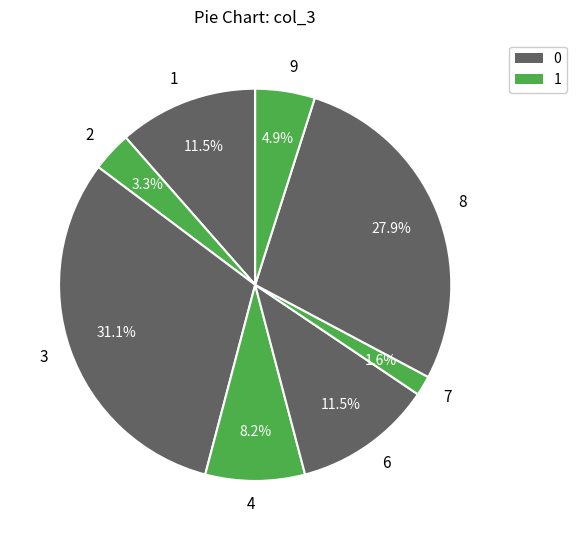

Approximately how many times larger is the value at 3 compared to 4?

3.8